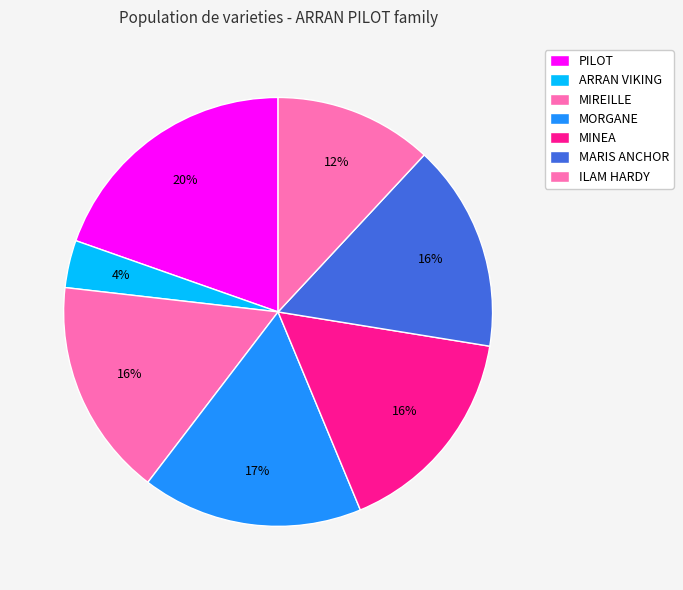

What is the largest slice in the pie chart?

PILOT